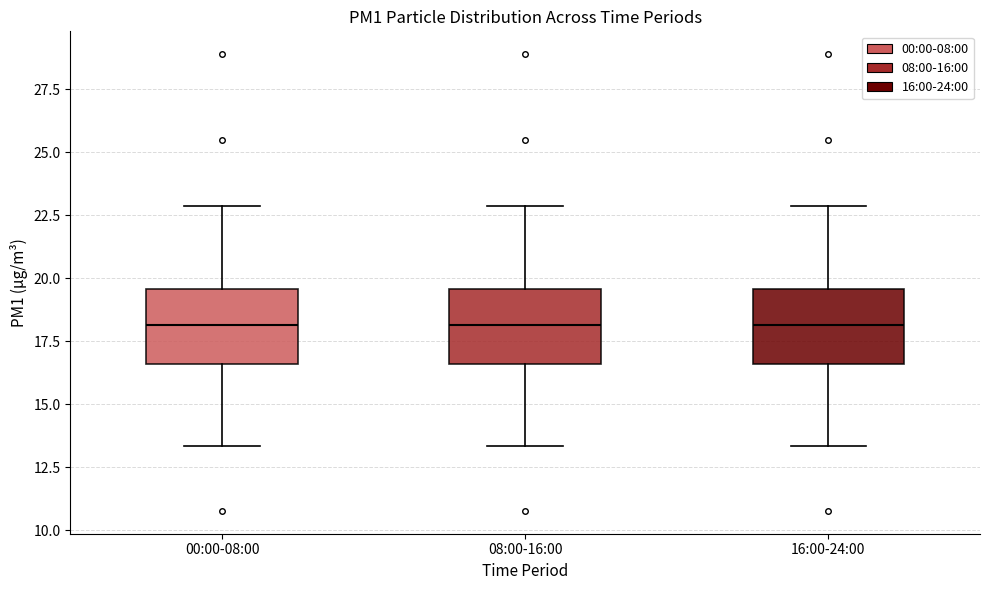

Reading left to right, read every box against the y-axis: the position of its median line, the range the box covers, and the ends of its whiskers. The values are not printed on the chart, so give them approximately, as read against the axis.

00:00-08:00: median 18.0, box 16.5 to 19.5, whiskers 13.5 to 23.0
08:00-16:00: median 18.0, box 16.5 to 19.5, whiskers 13.5 to 23.0
16:00-24:00: median 18.0, box 16.5 to 19.5, whiskers 13.5 to 23.0